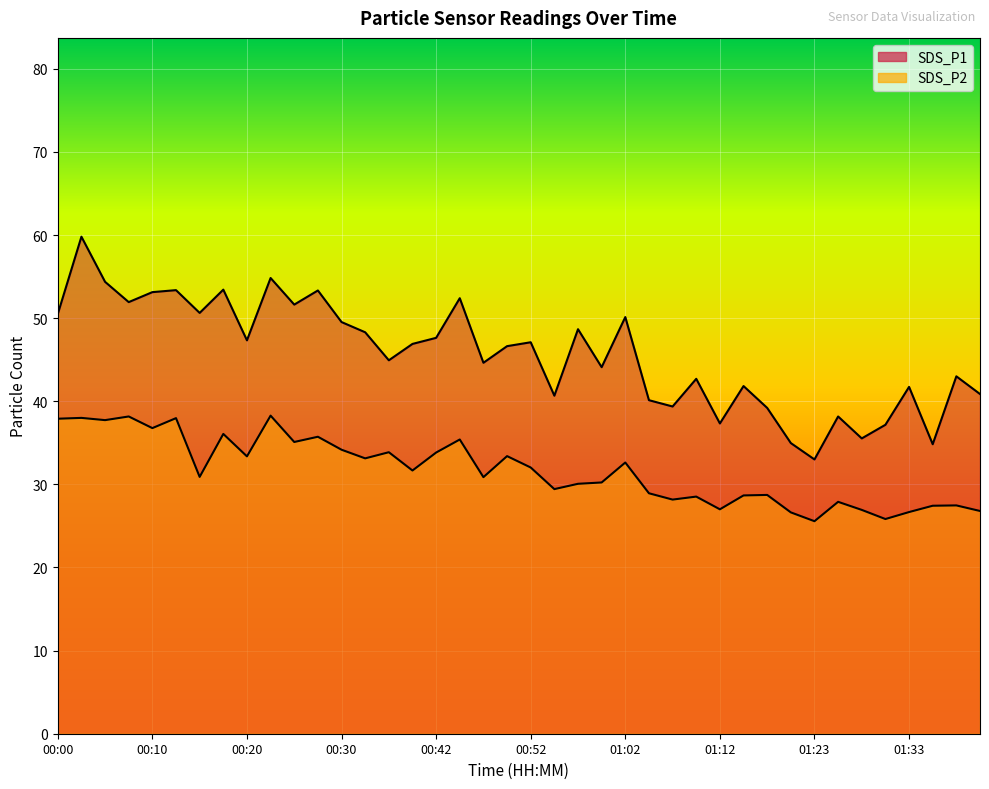

True or false: SDS_P2 and SDS_P1 intersect in this chart.

False